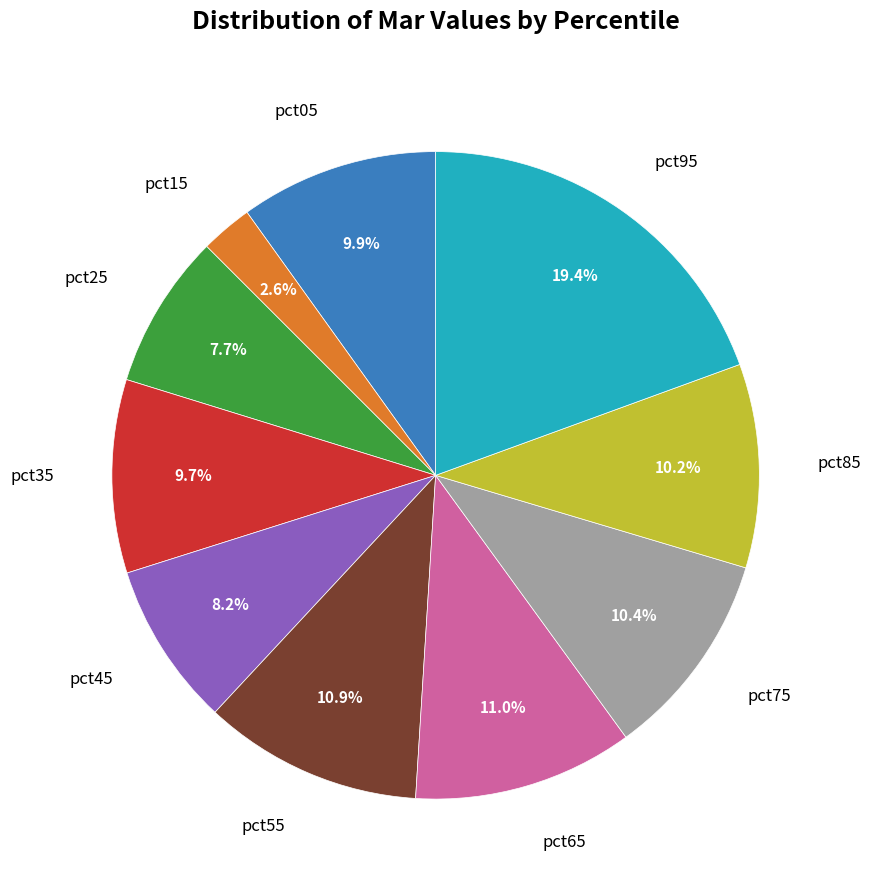

Is the sum of pct15 and pct25 greater than half?

No